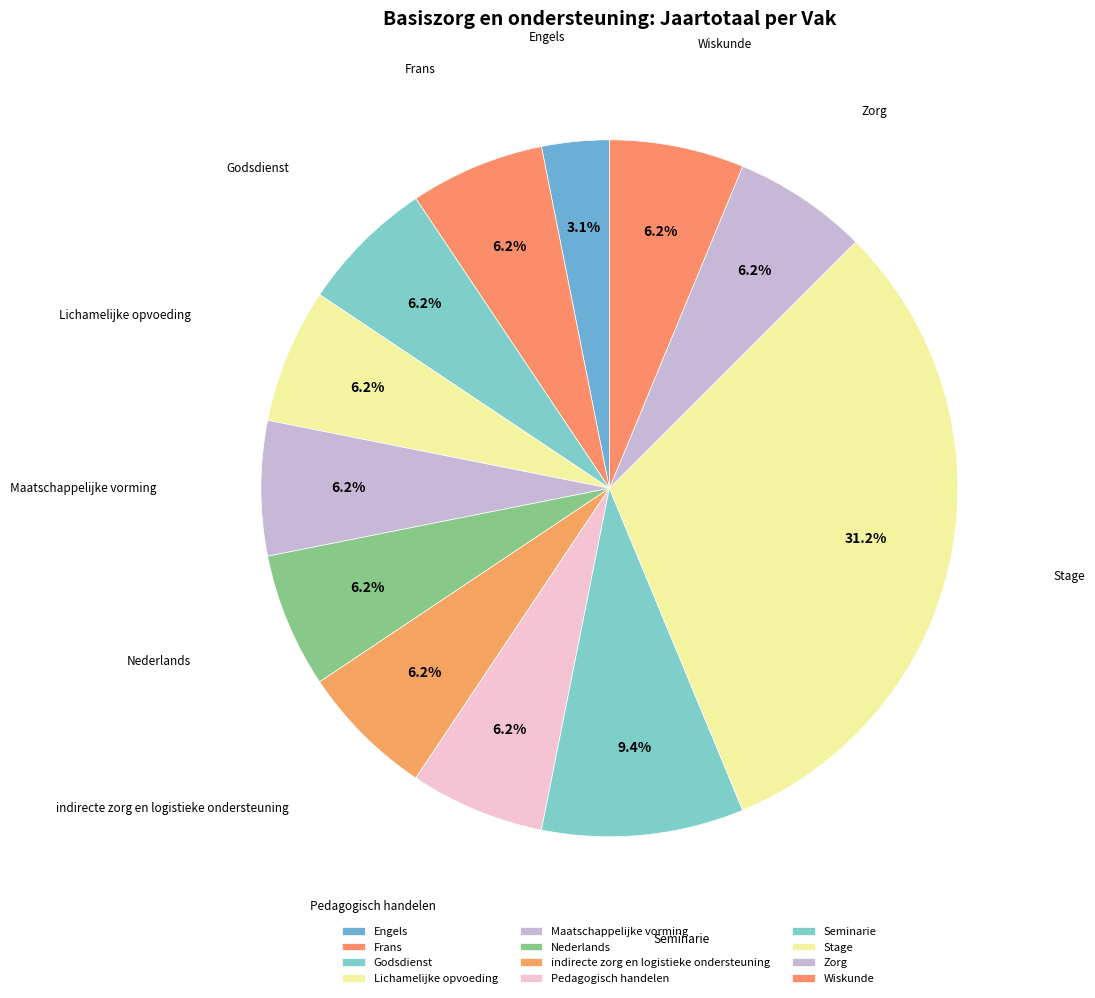

How many segments does this pie chart have?

12